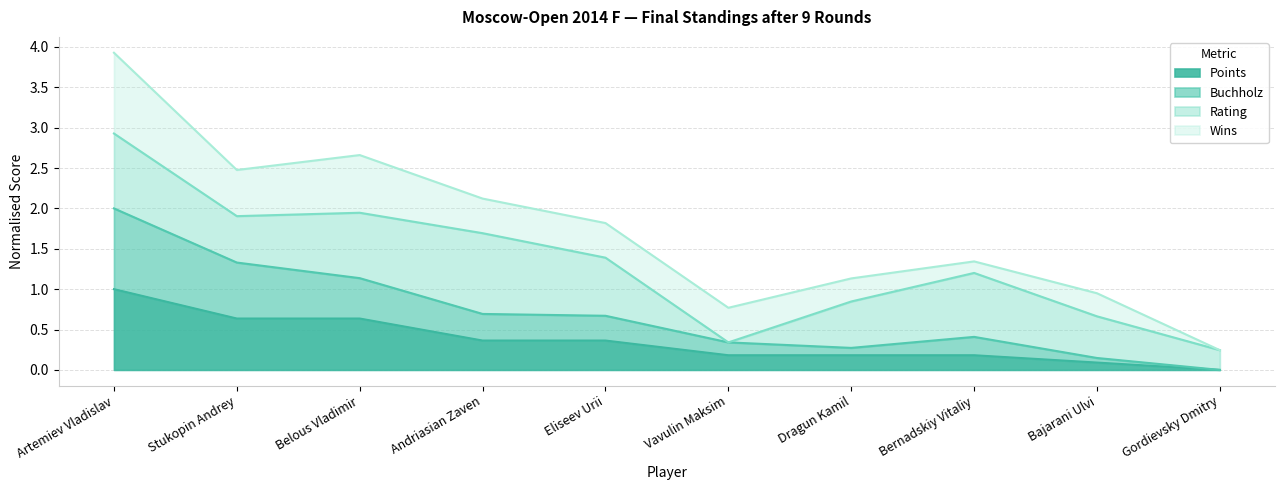

Which has a higher value, Dragun Kamil or Belous Vladimir?

Belous Vladimir